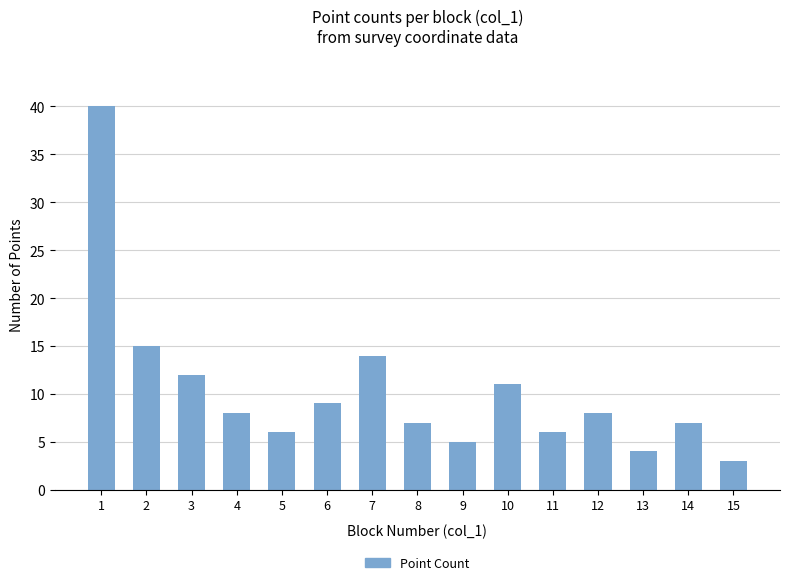

At which label is the value closest to 21?

2